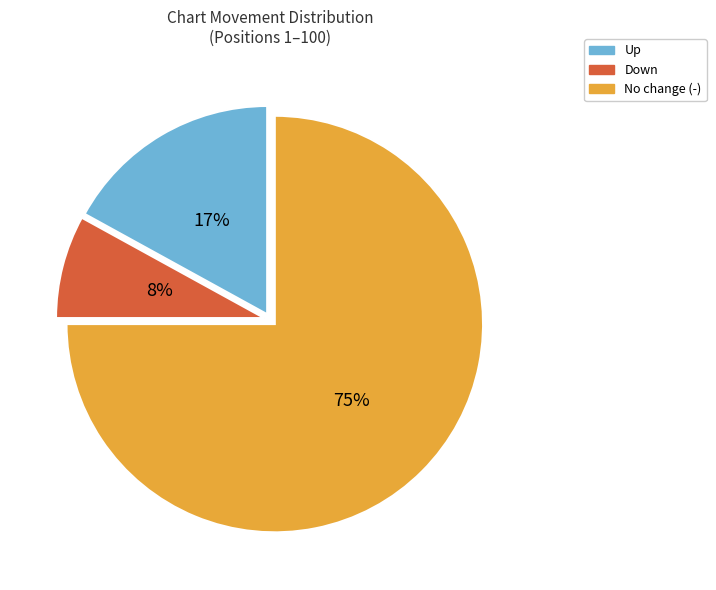

Does Up account for over 50% of the chart?

No